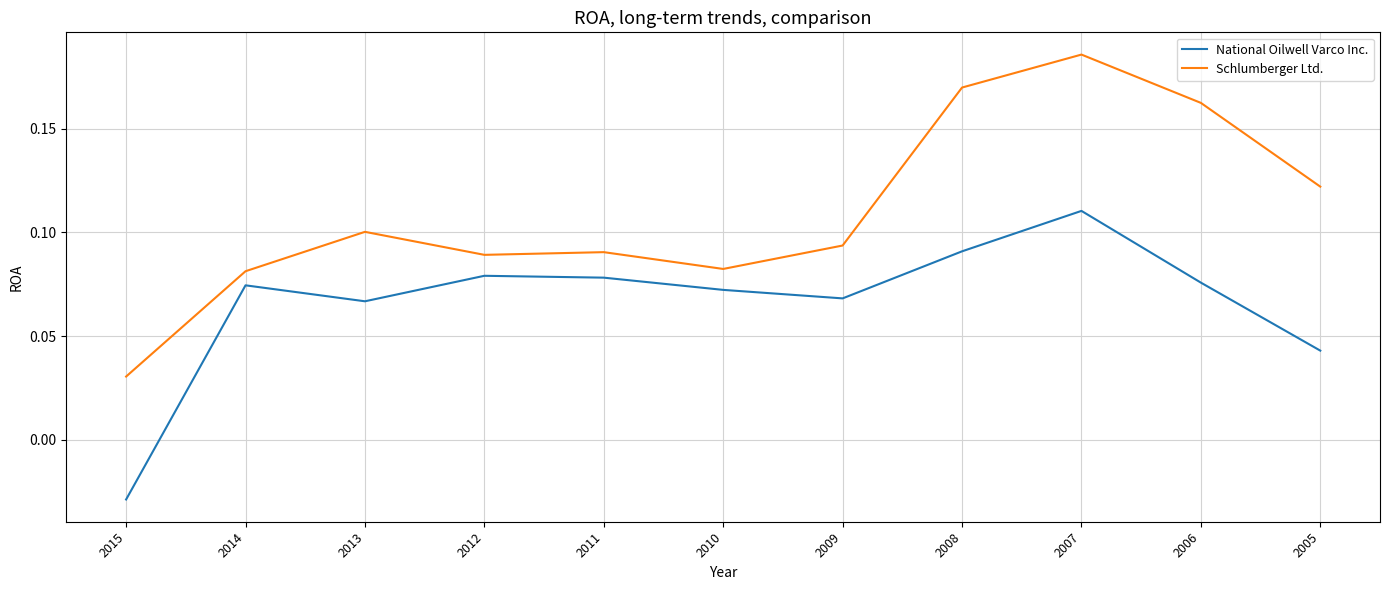

At which label is National Oilwell Varco Inc. closest to 0?

2015